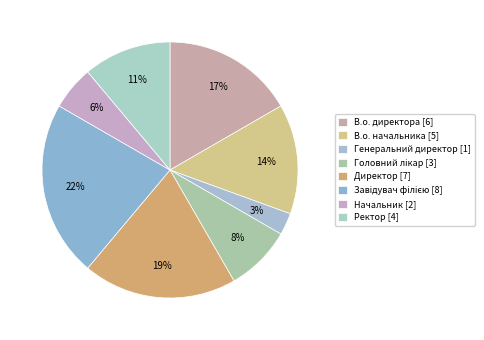

To the nearest percent, what percentage of the pie is Ректор?

11%